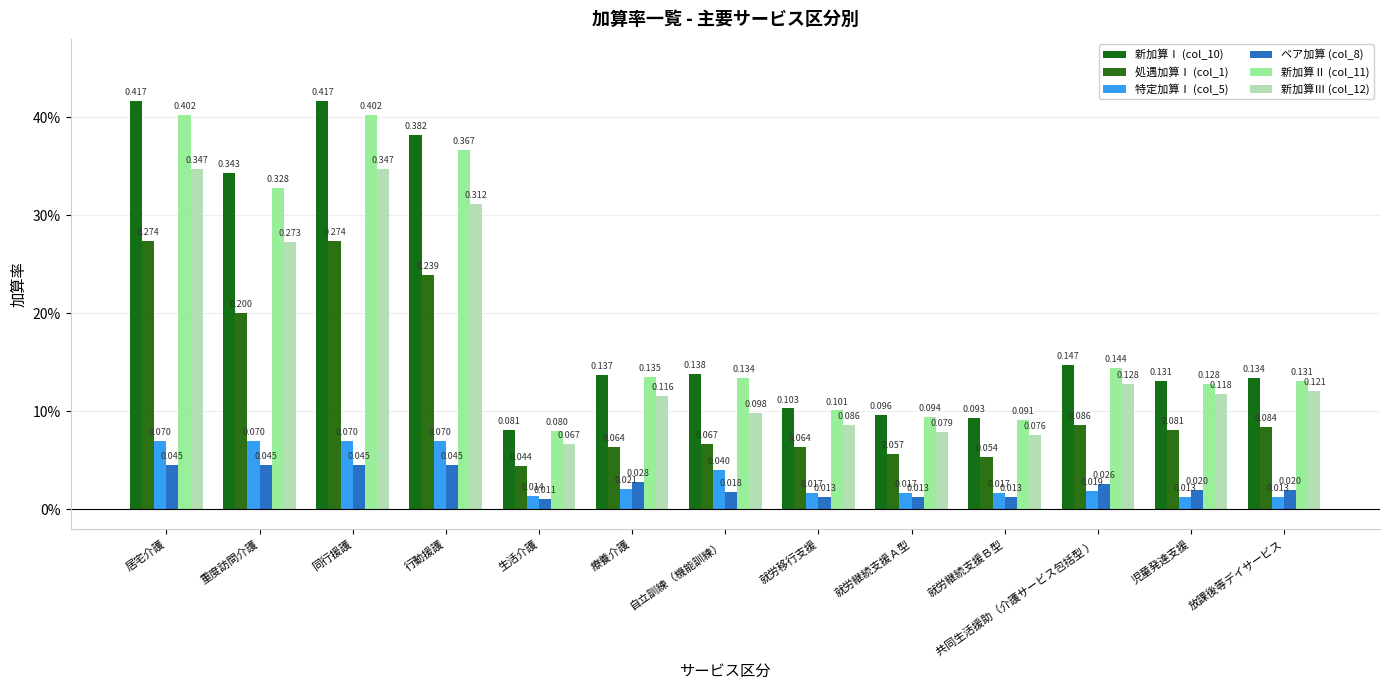

Rank the series by their maximum value, from highest to lowest.

新加算Ⅰ (col_10), 新加算Ⅱ (col_11), 新加算Ⅲ (col_12), 処遇加算Ⅰ (col_1), 特定加算Ⅰ (col_5), ベア加算 (col_8)